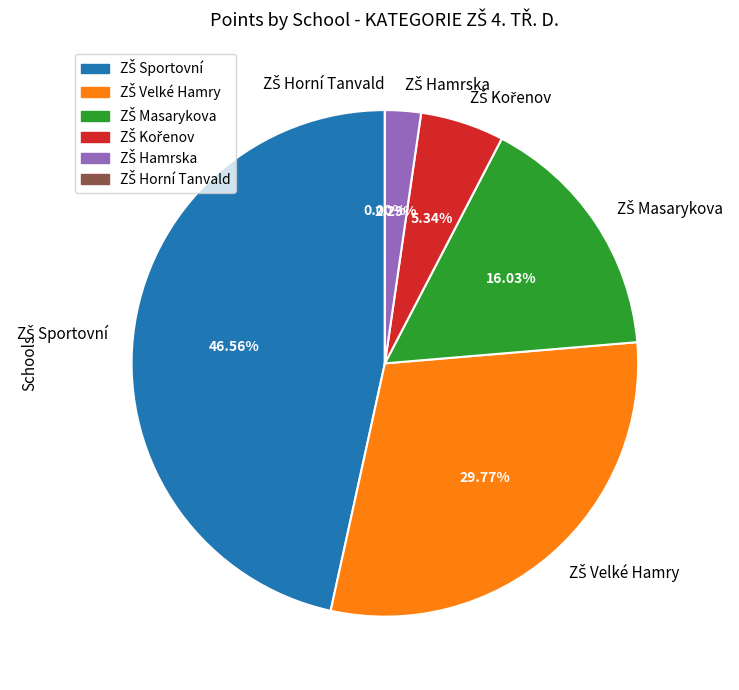

Does ZŠ Hamrska account for over 50% of the chart?

No